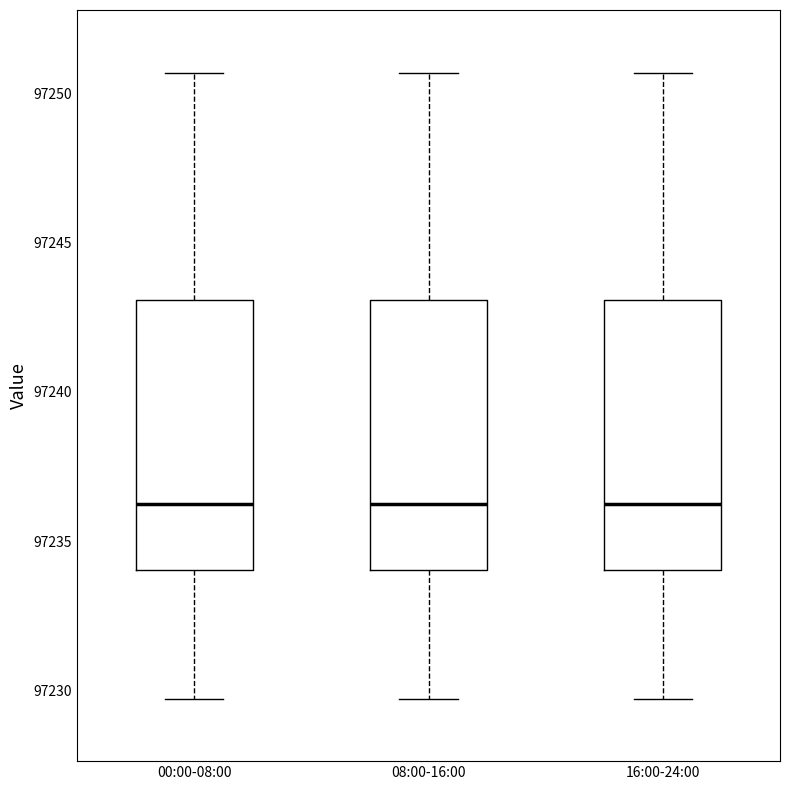

Reading left to right, read every box against the y-axis: the position of its median line, the range the box covers, and the ends of its whiskers. The values are not printed on the chart, so give them approximately, as read against the axis.

00:00-08:00: median 97236.0, box 97234.0 to 97243.0, whiskers 97229.5 to 97250.5
08:00-16:00: median 97236.0, box 97234.0 to 97243.0, whiskers 97229.5 to 97250.5
16:00-24:00: median 97236.0, box 97234.0 to 97243.0, whiskers 97229.5 to 97250.5